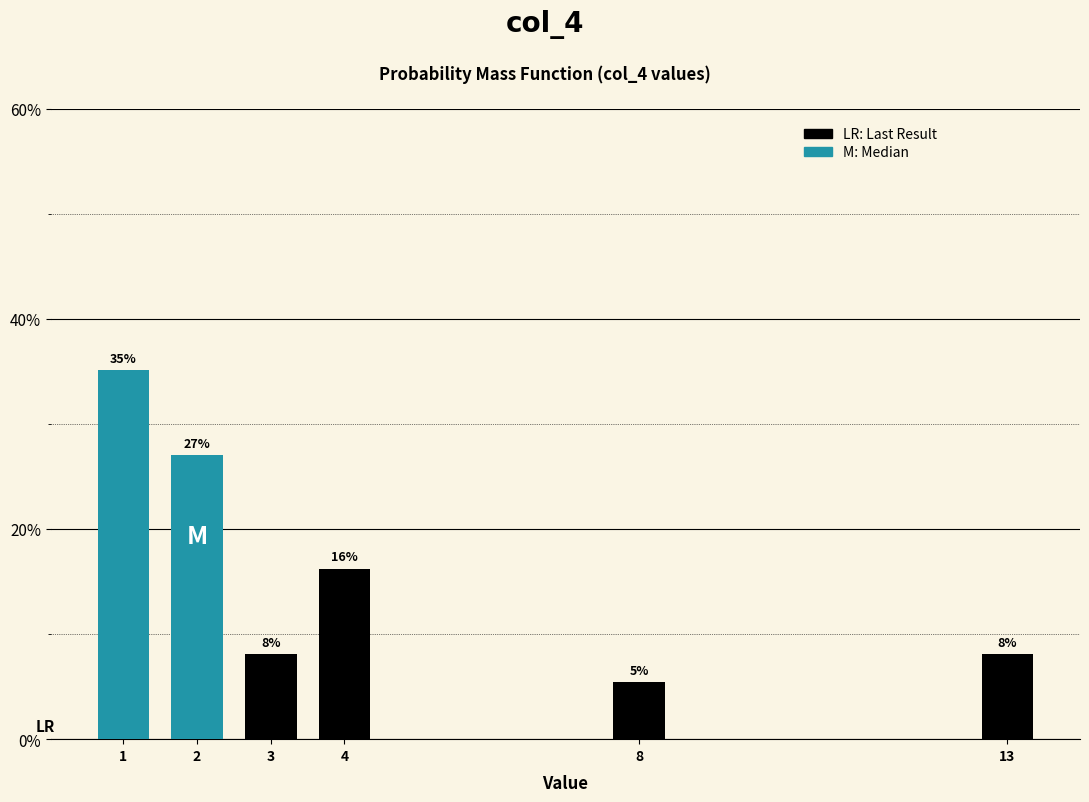

How many bars are there in total?

6